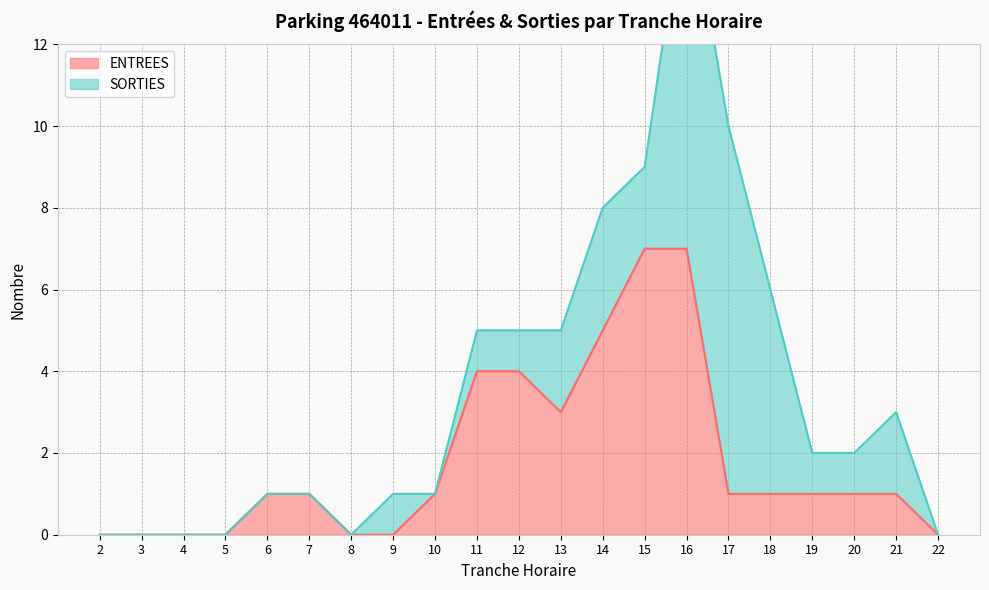

List the labels in order of value, smallest first.

2, 3, 4, 5, 8, 9, 22, 6, 7, 10, 17, 18, 19, 20, 21, 13, 11, 12, 14, 15, 16